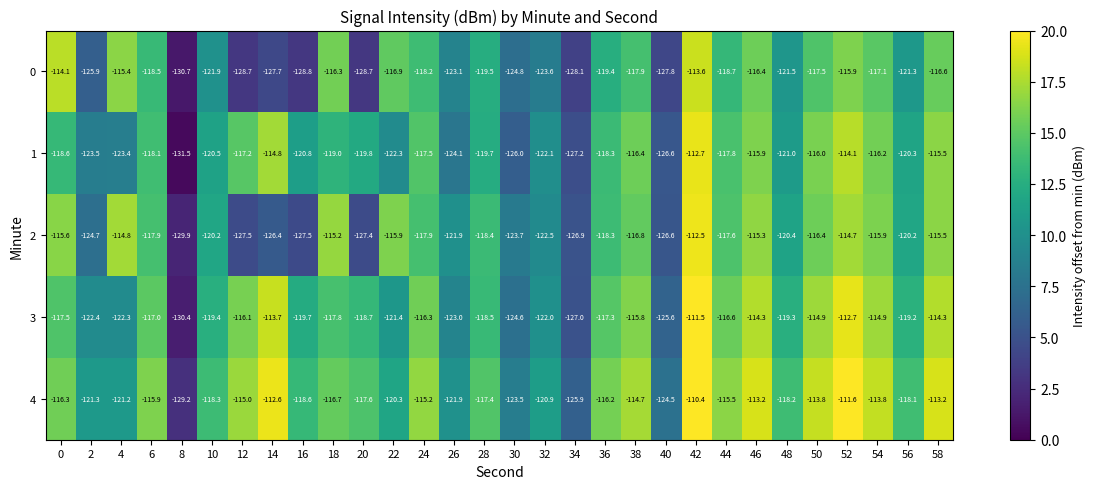

Which series changed the most between 14 and 44?

0